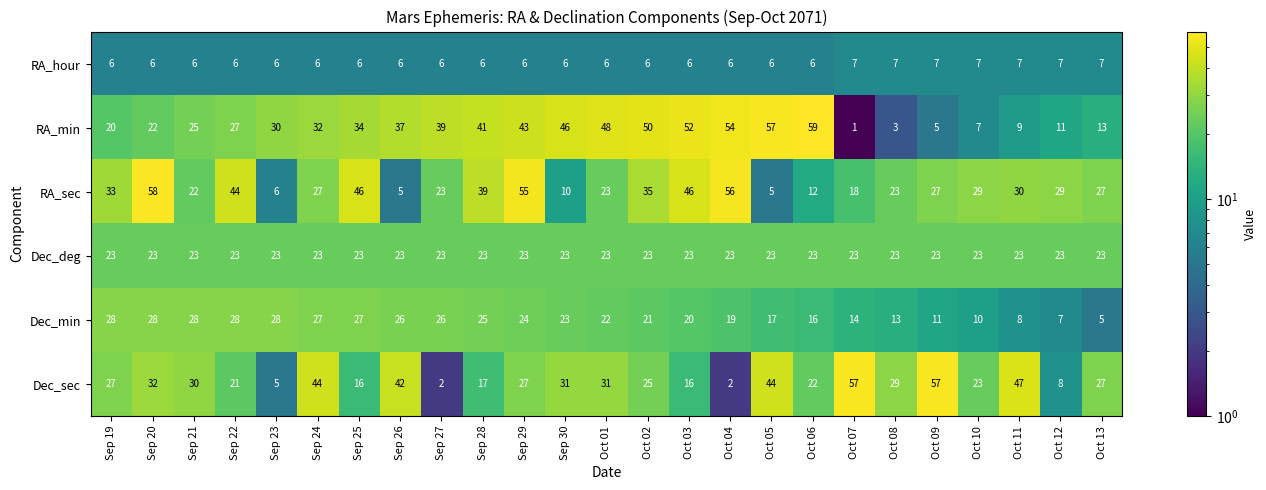

What value does the RA_sec series have at Oct 07, to the nearest 5?

20